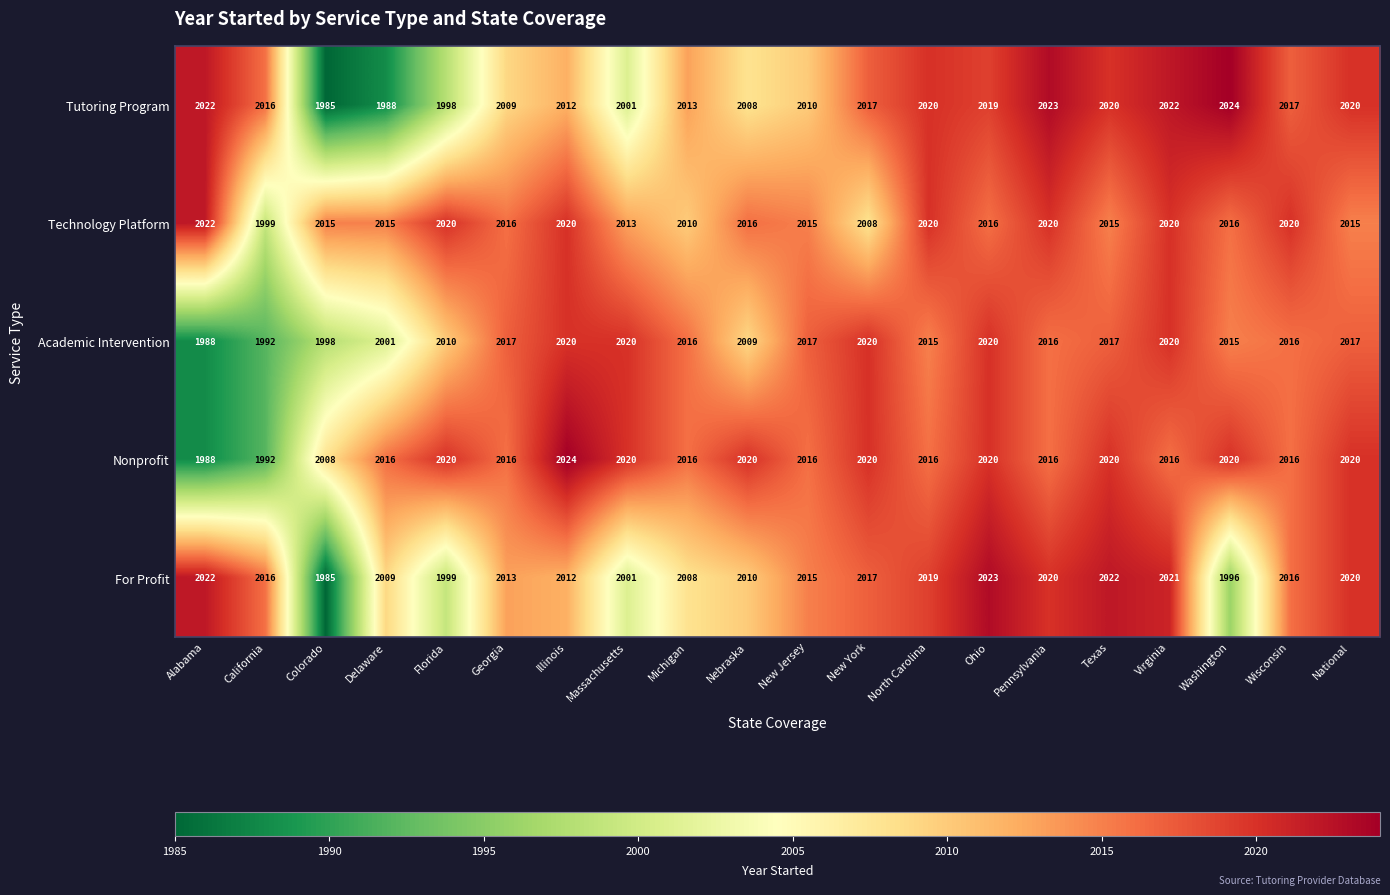

At how many categories does at least one series exceed 2004?

20